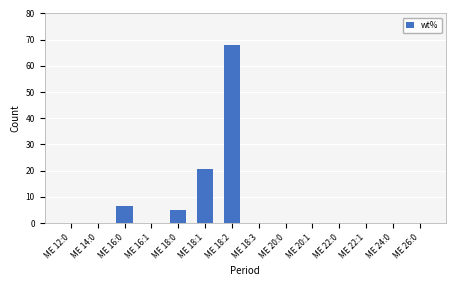

Reading left to right, transcribe all the data shown in this chart.

ME 12:0=0.0	ME 14:0=0.0	ME 16:0=6.5	ME 16:1=0.0	ME 18:0=4.9	ME 18:1=20.5	ME 18:2=68.0	ME 18:3=0.0	ME 20:0=0.0	ME 20:1=0.0	ME 22:0=0.0	ME 22:1=0.0	ME 24:0=0.0	ME 26:0=0.0